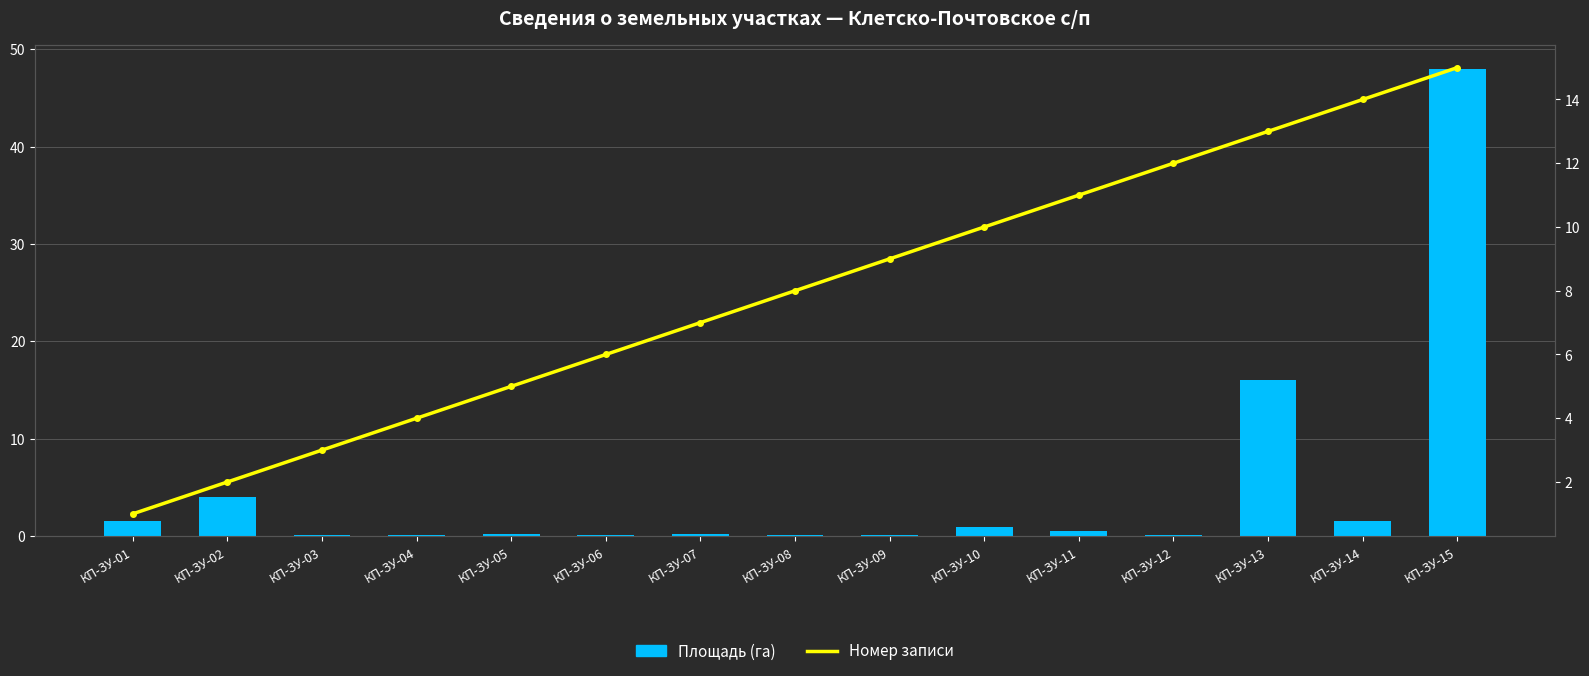

Is it true that Номер записи equals 21.5 at КП-ЗУ-12?

False